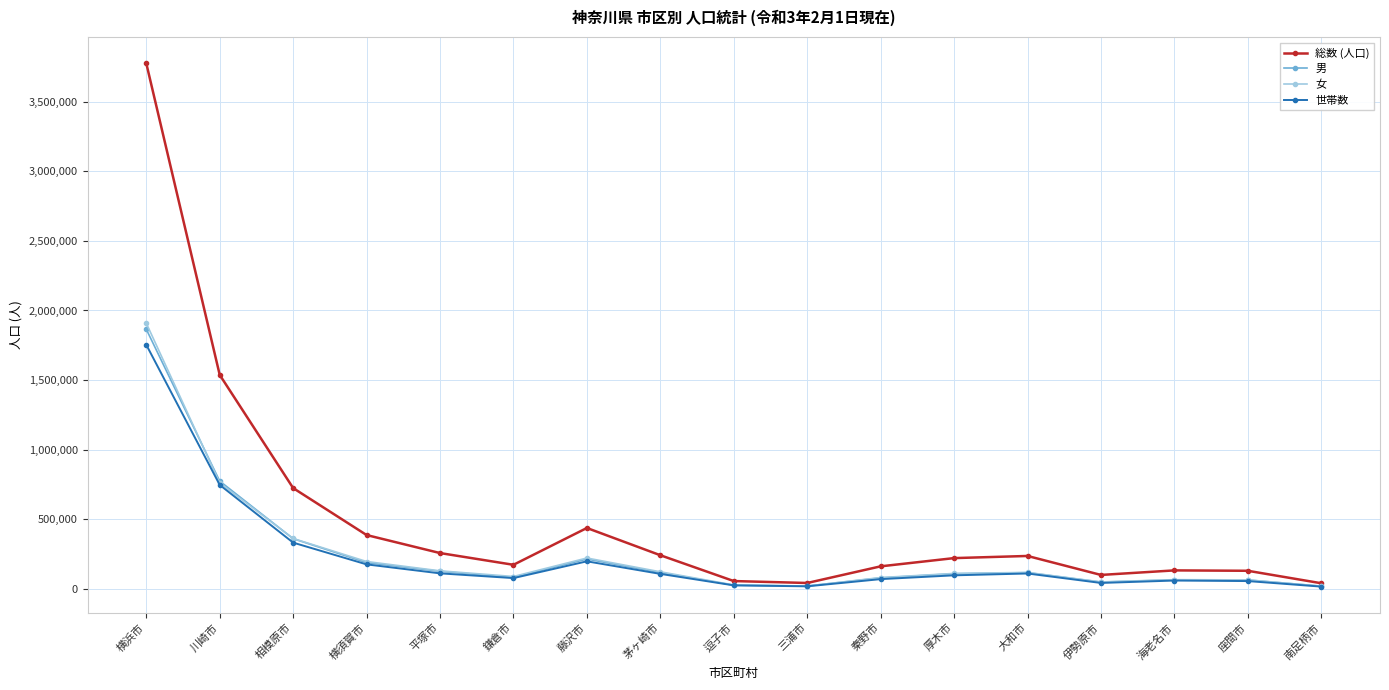

What is the lowest value of the 男 series?

21228